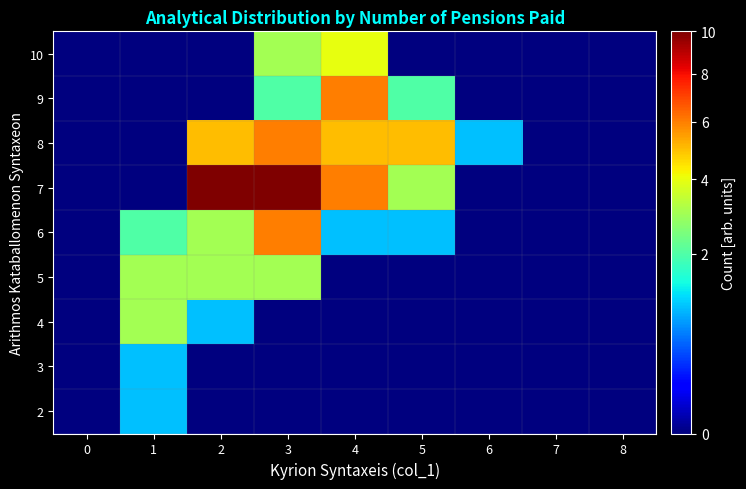

At which category does the chart reach its peak across all series?

2